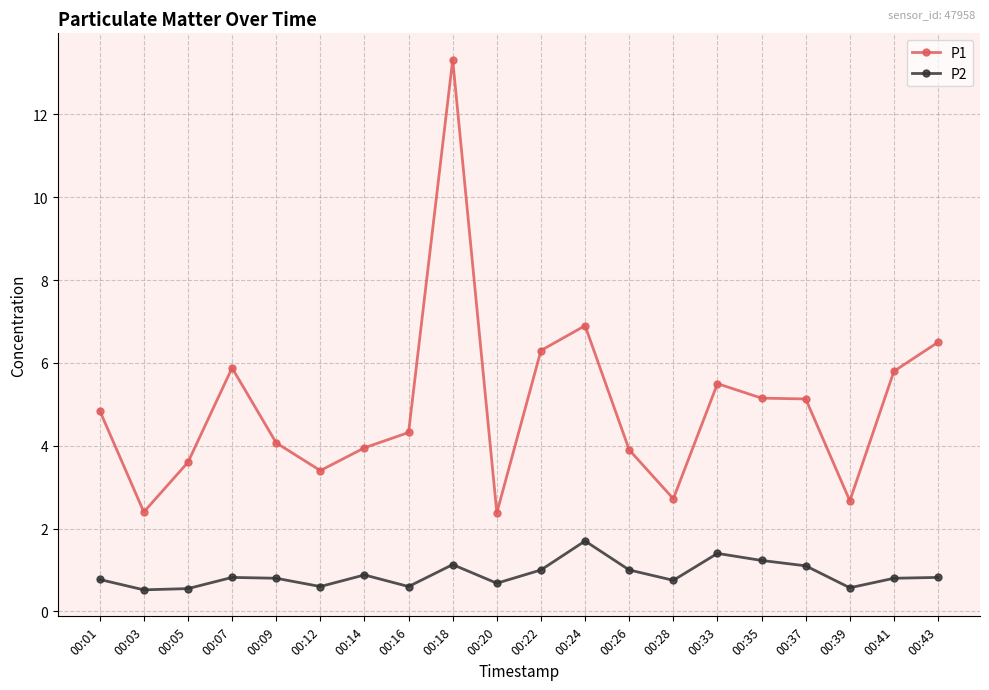

At which label does P2 reach its peak?

00:24